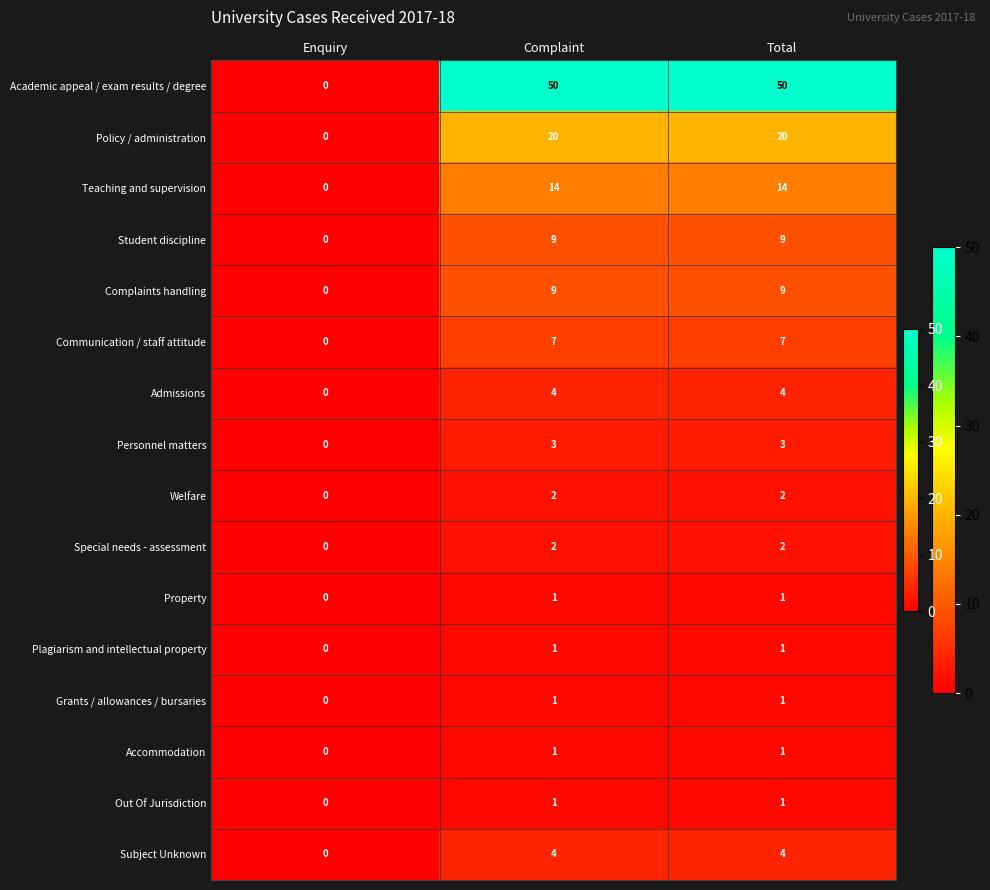

What is the difference between the maximum and minimum values in the Personnel matters series?

3